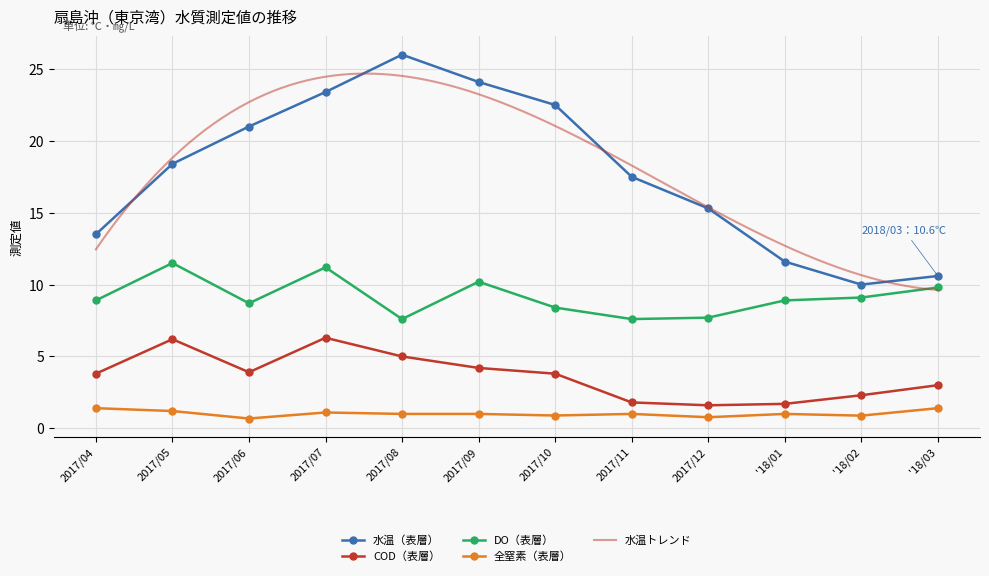

Where is the first local maximum for 全窒素（表層）?

2017/07